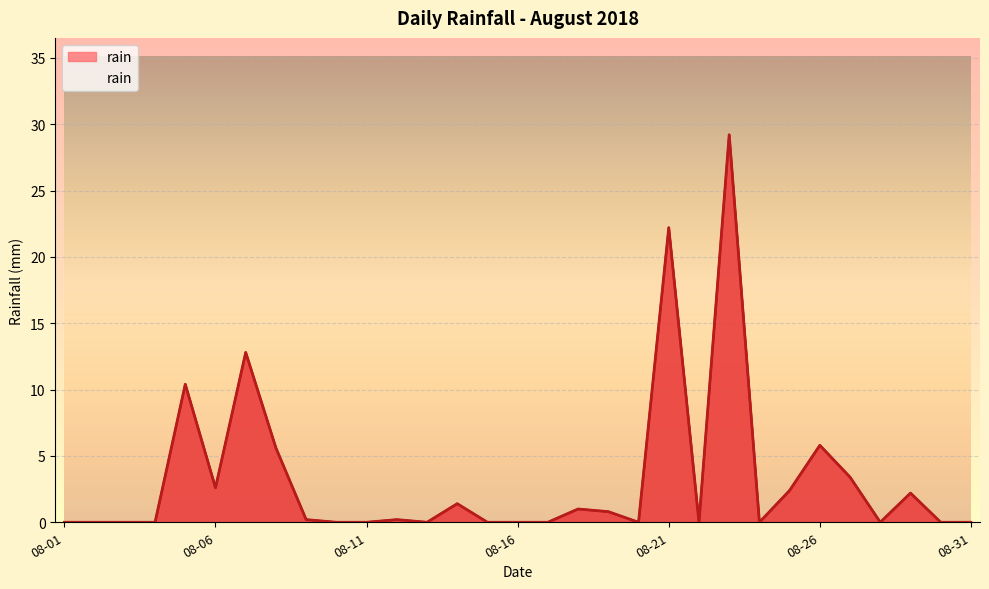

List the labels in order of value, largest first.

2018-08-23, 2018-08-21, 2018-08-07, 2018-08-05, 2018-08-26, 2018-08-08, 2018-08-27, 2018-08-06, 2018-08-25, 2018-08-29, 2018-08-14, 2018-08-18, 2018-08-19, 2018-08-09, 2018-08-12, 2018-08-01, 2018-08-02, 2018-08-03, 2018-08-04, 2018-08-10, 2018-08-11, 2018-08-13, 2018-08-15, 2018-08-16, 2018-08-17, 2018-08-20, 2018-08-22, 2018-08-24, 2018-08-28, 2018-08-30, 2018-08-31